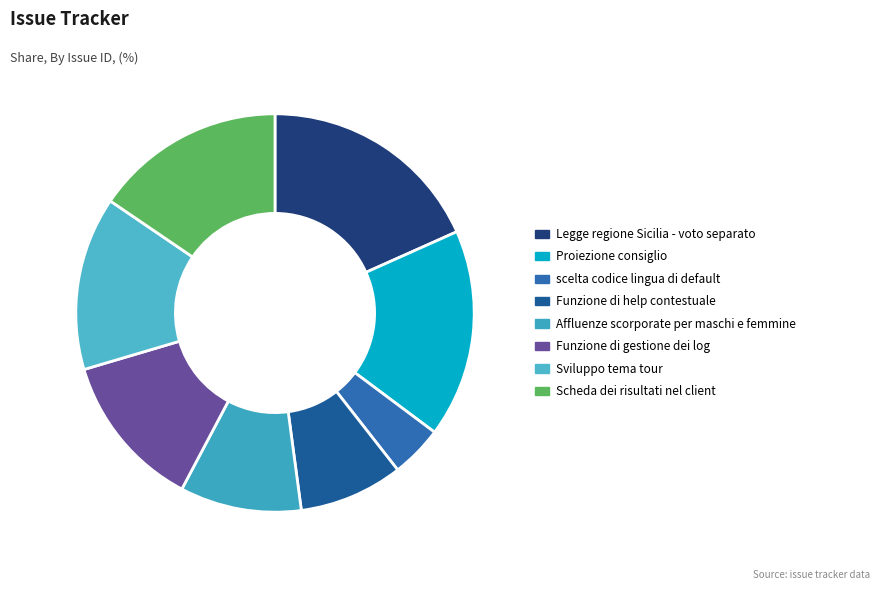

What is the largest slice in the pie chart?

Legge regione Sicilia - voto separato